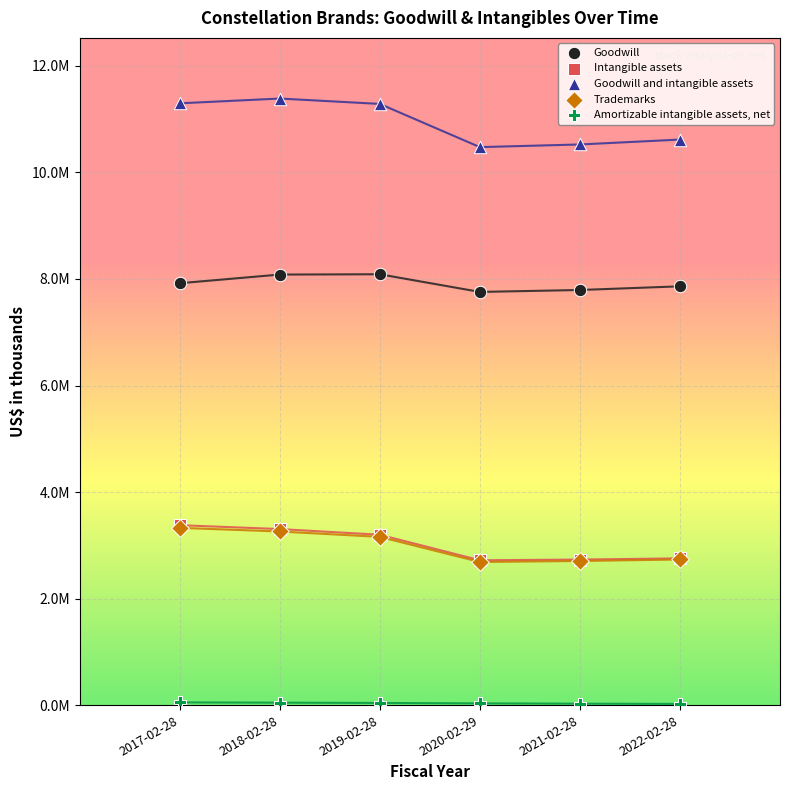

Which series reaches the maximum Y coordinate?

Goodwill and intangible assets